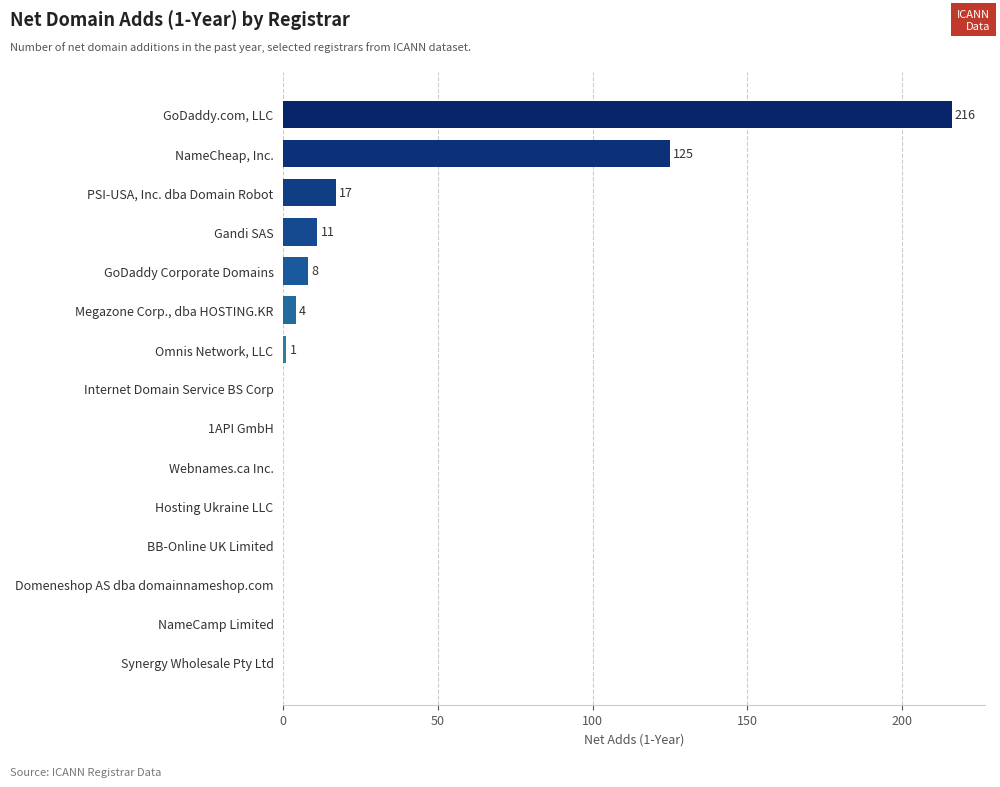

What is the maximum value shown in the chart?

216